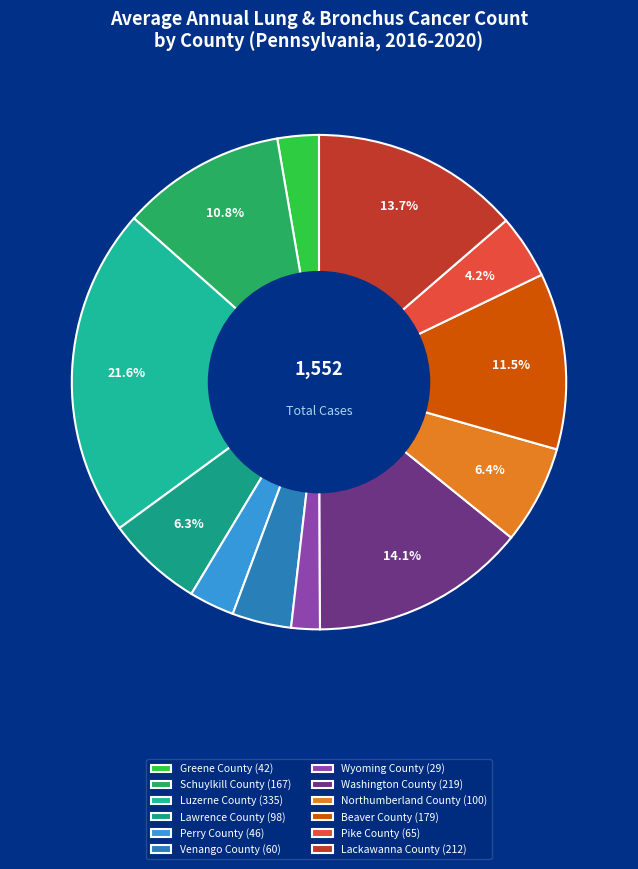

To the nearest percent, what portion does Washington County represent?

14%